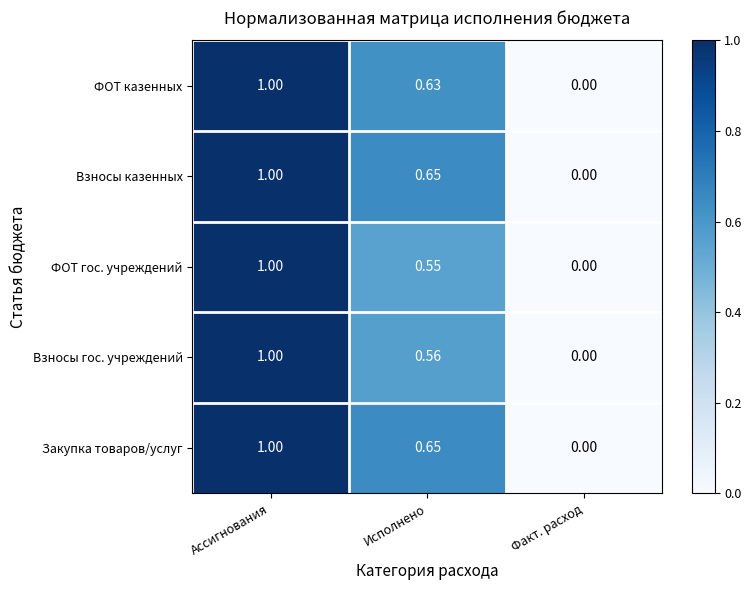

At which label does ФОТ гос. учреждений reach its peak?

Ассигнования